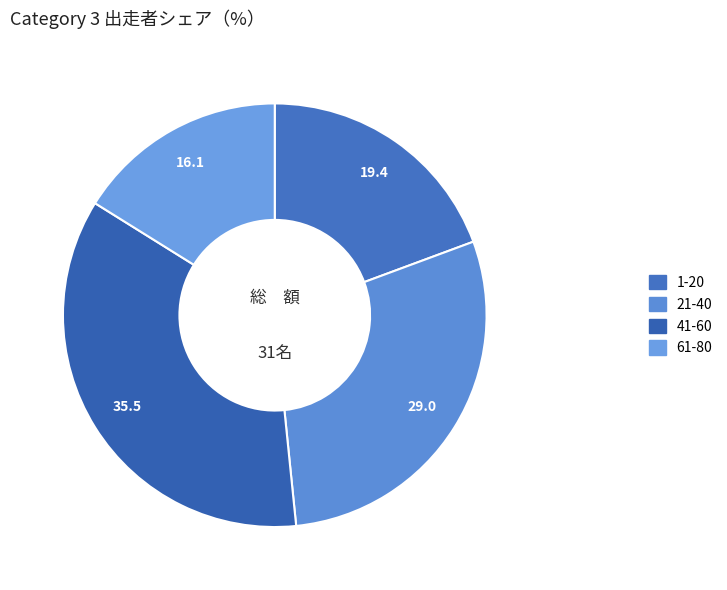

How many slices are in this pie chart?

4